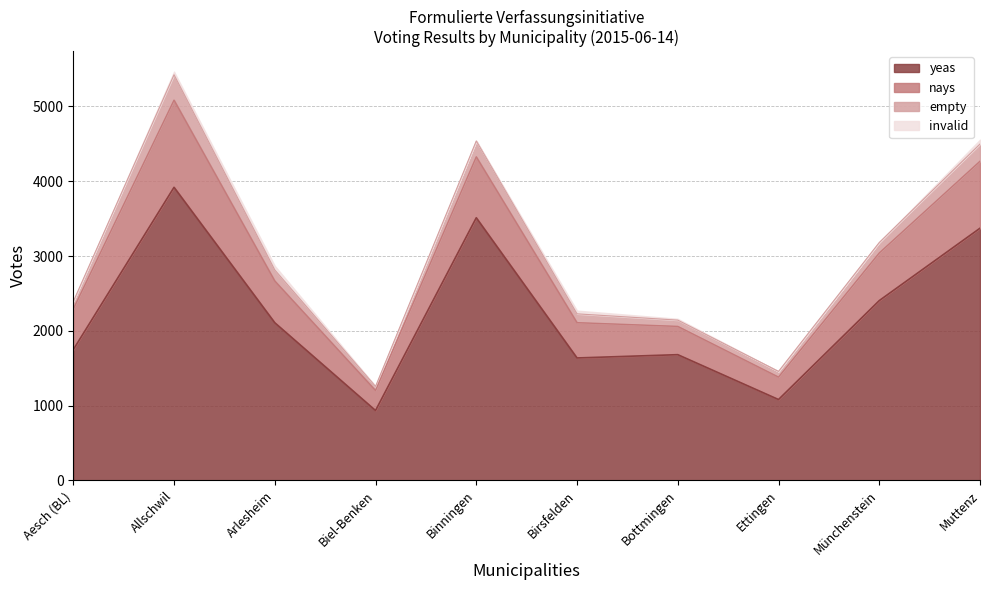

At which category is the sum across all series the highest?

Allschwil